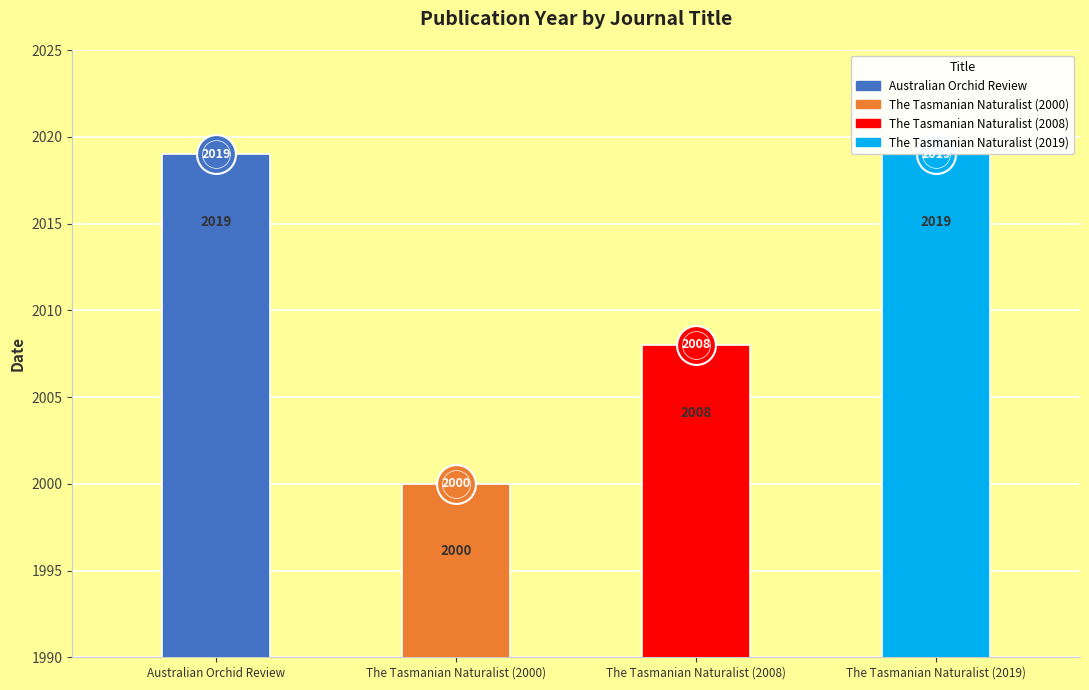

What is the smallest value displayed?

2000